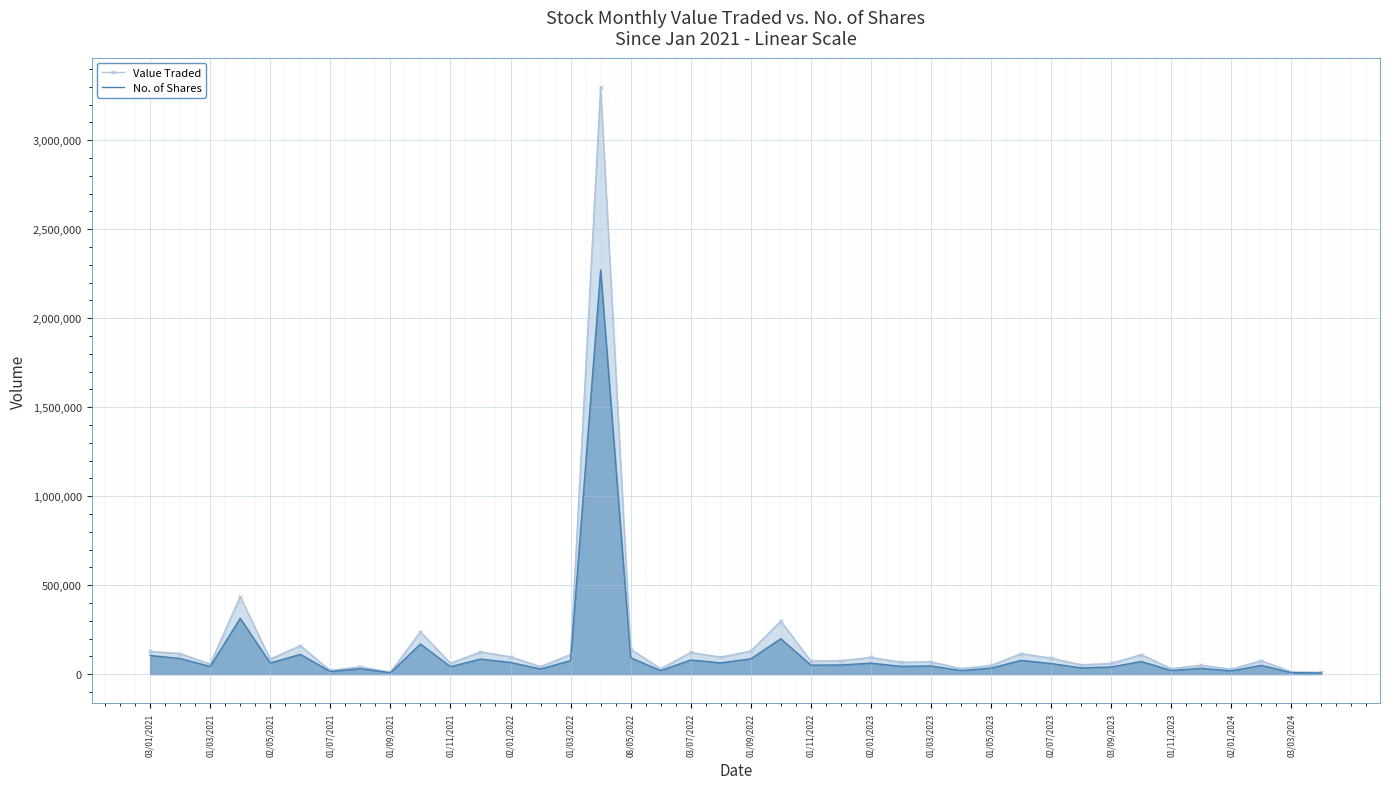

What is the maximum value for No. of Shares?

2270359